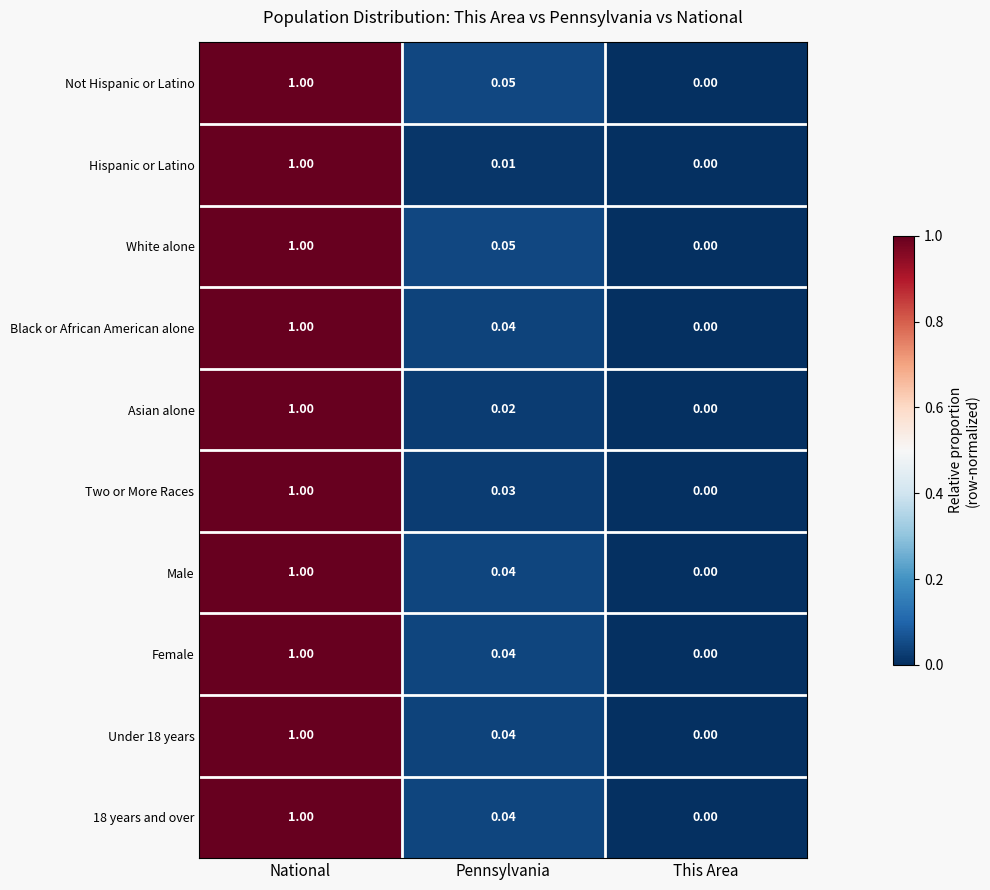

Is the value of White alone at National greater than the value of Not Hispanic or Latino at This Area?

Yes